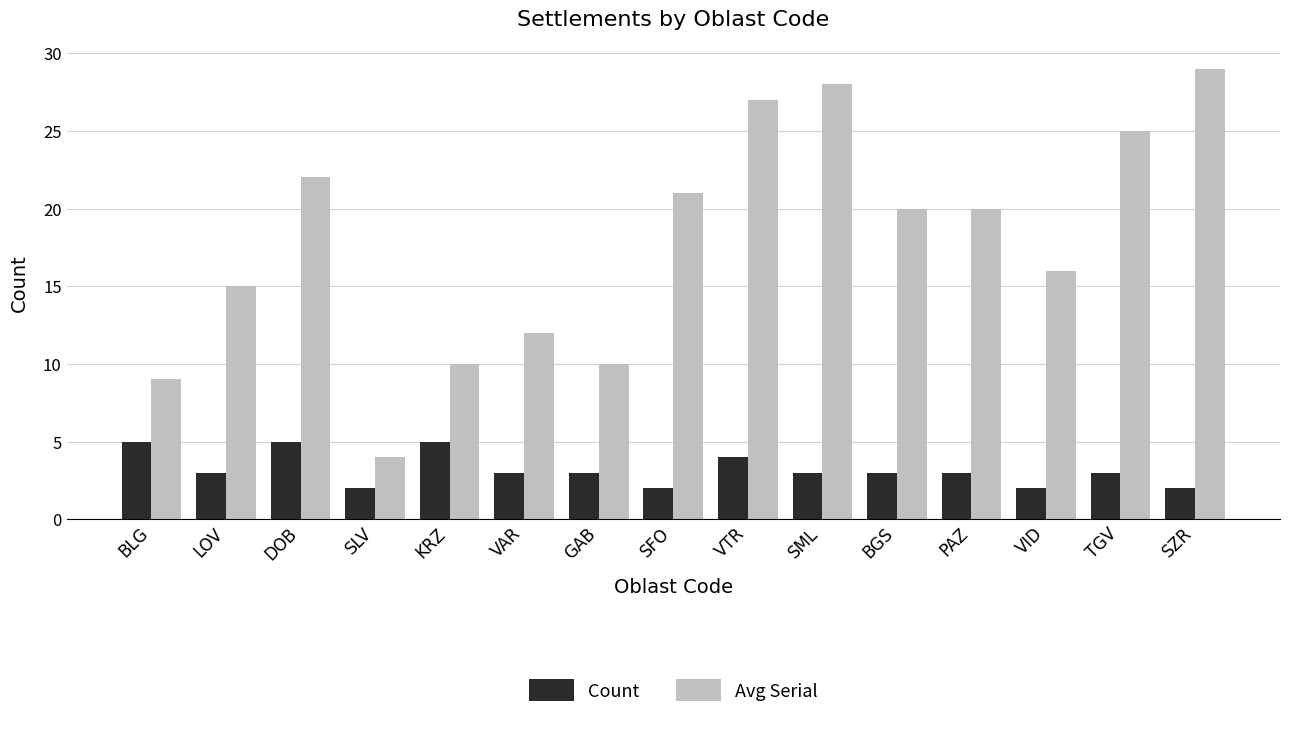

What is the average value of the Avg Serial series?

18